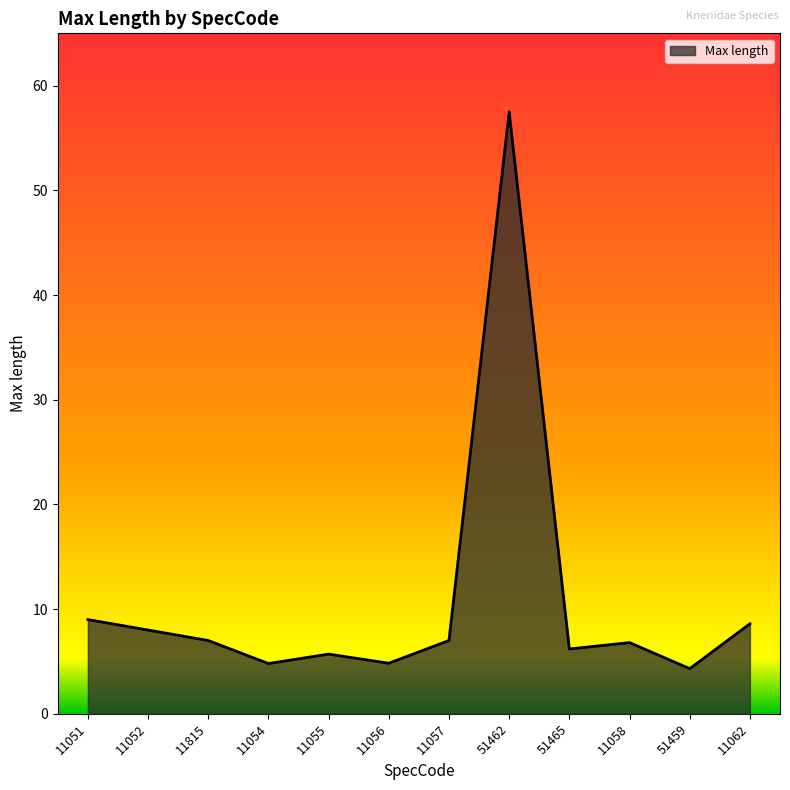

What is the maximum value shown in the chart?

57.5